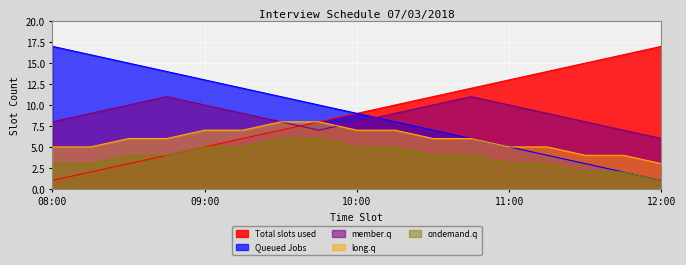

Count the number of categories in the chart.

17